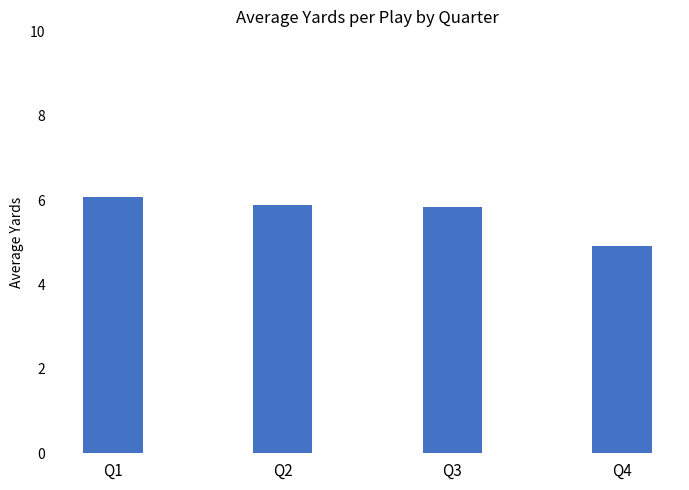

Is it true that the value at Q4 is 8.5?

False